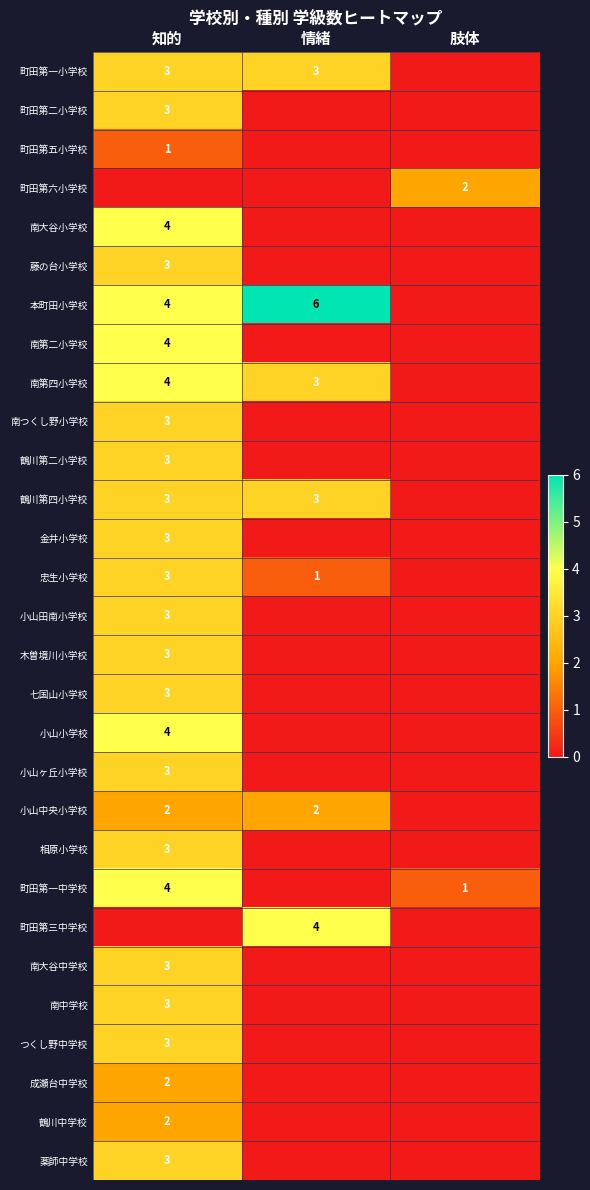

The 町田第一中学校 series shows 6 at 知的. True or false?

False